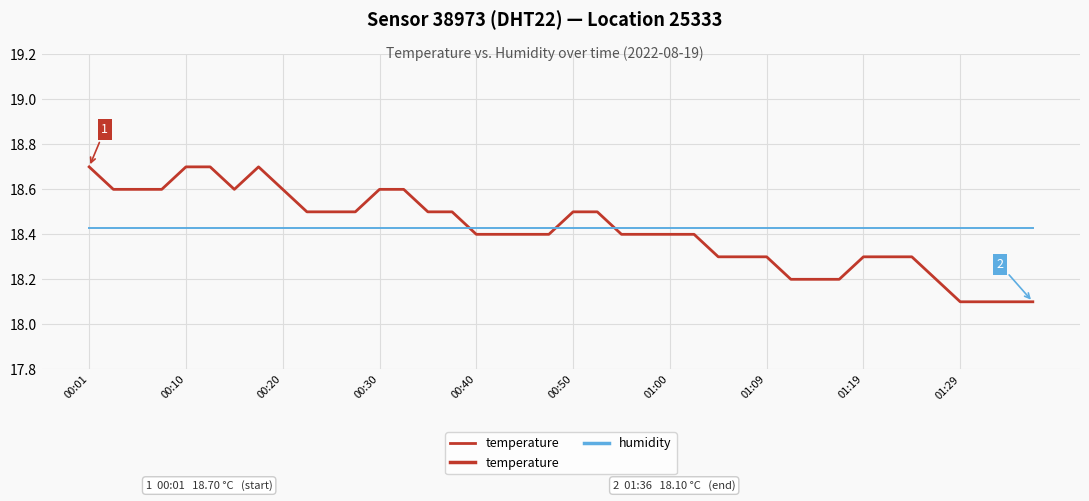

Is it true that humidity equals 99.9 at 35?

True